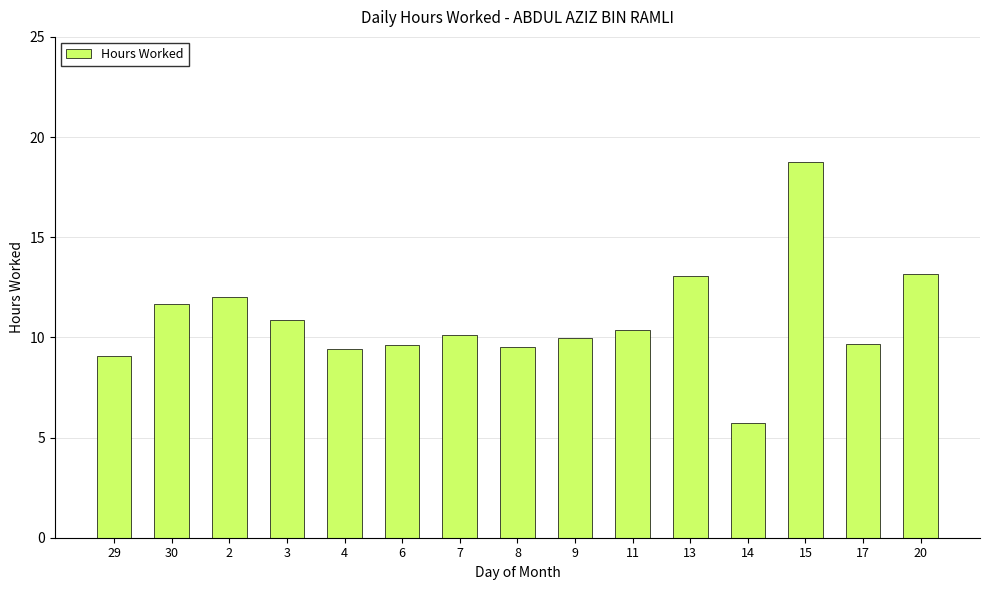

What is the label of the 9th bar from the right?

7